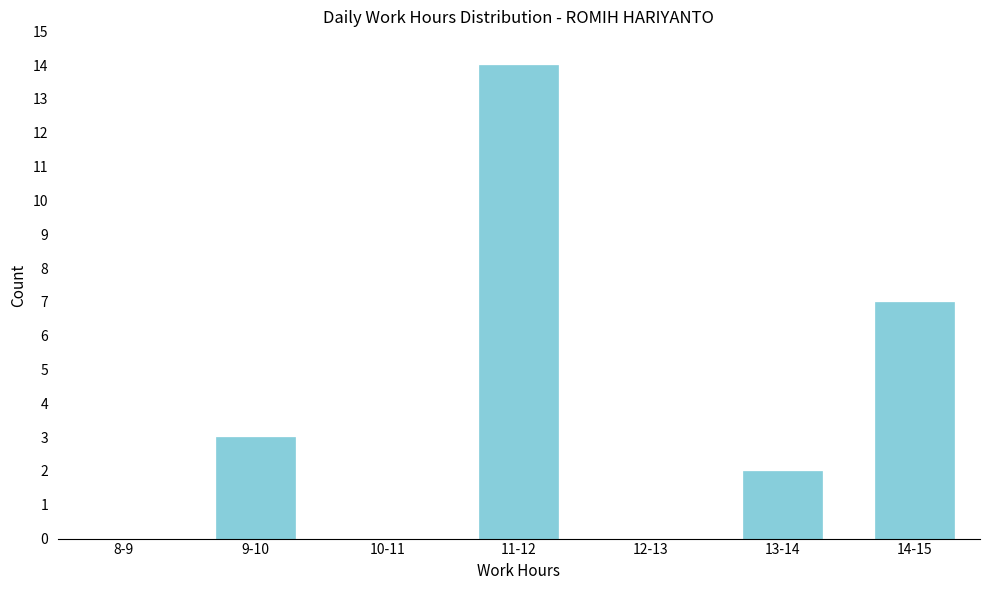

Reading right to left, extract all data points from this chart.

14-15=7	13-14=2	12-13=0	11-12=14	10-11=0	9-10=3	8-9=0